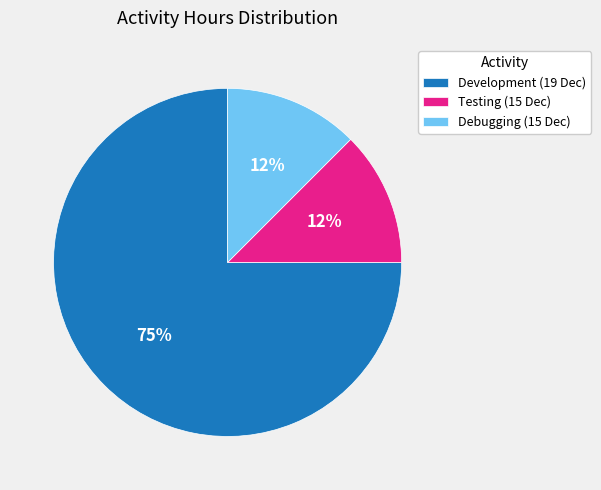

Is the sum of Debugging (15 Dec) and Testing (15 Dec) greater than half?

No